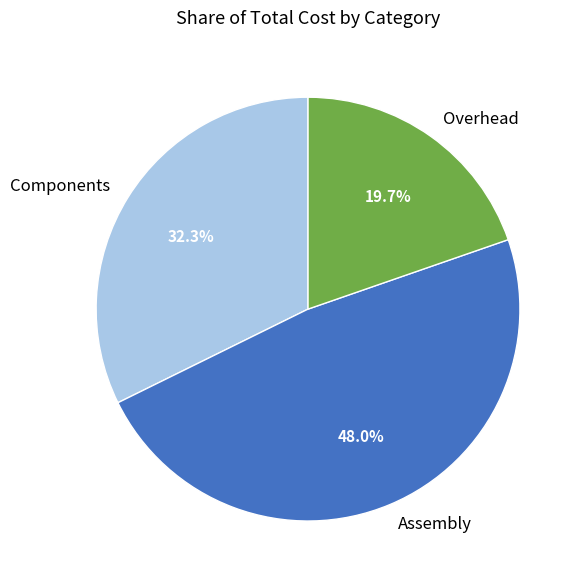

Which has a higher value, Components or Overhead?

Components